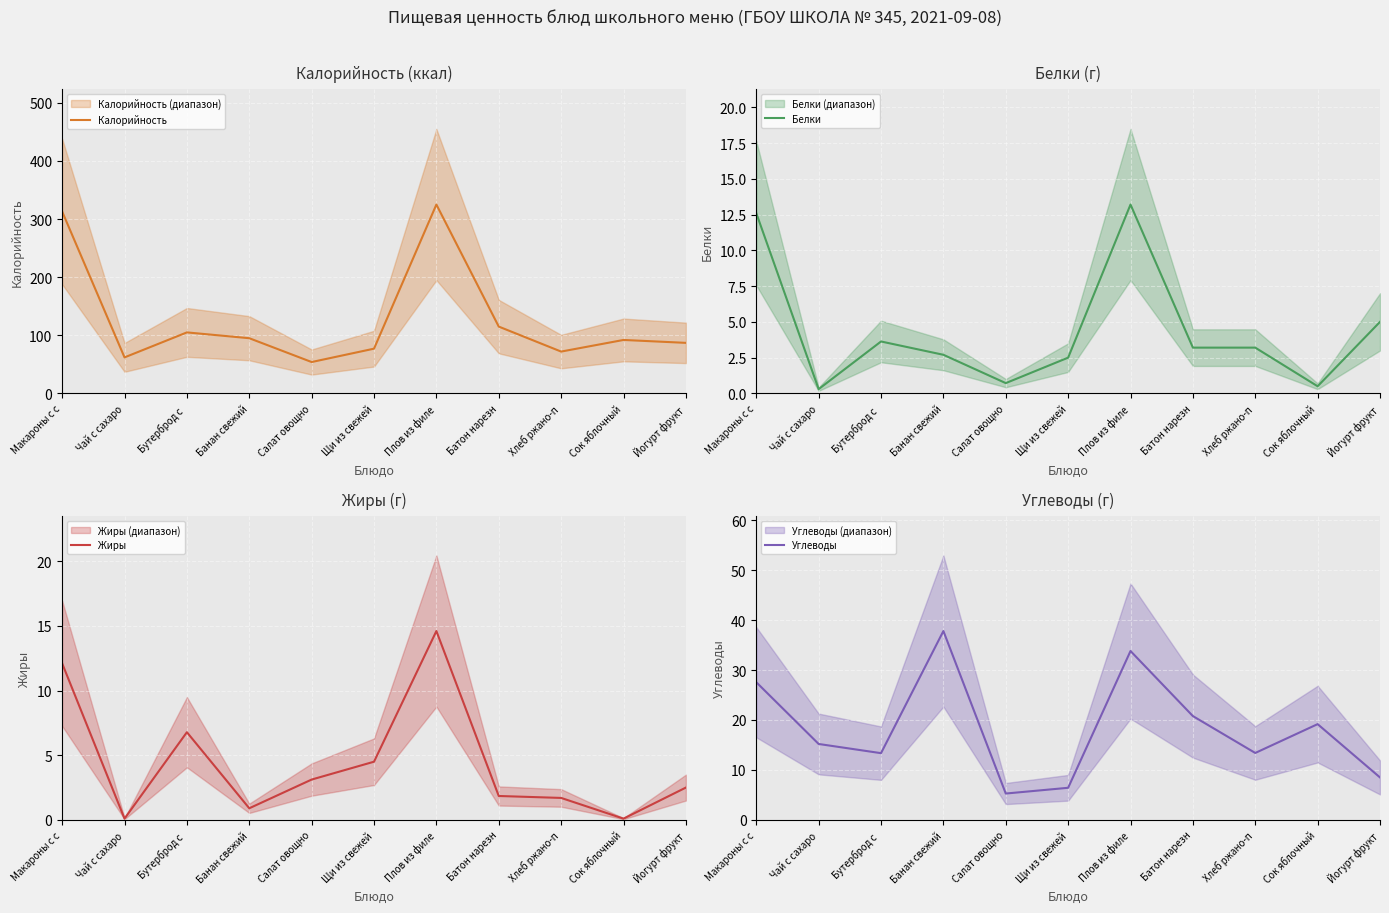

What are all the series names shown in the legend?

Калорийность, Белки, Жиры, Углеводы